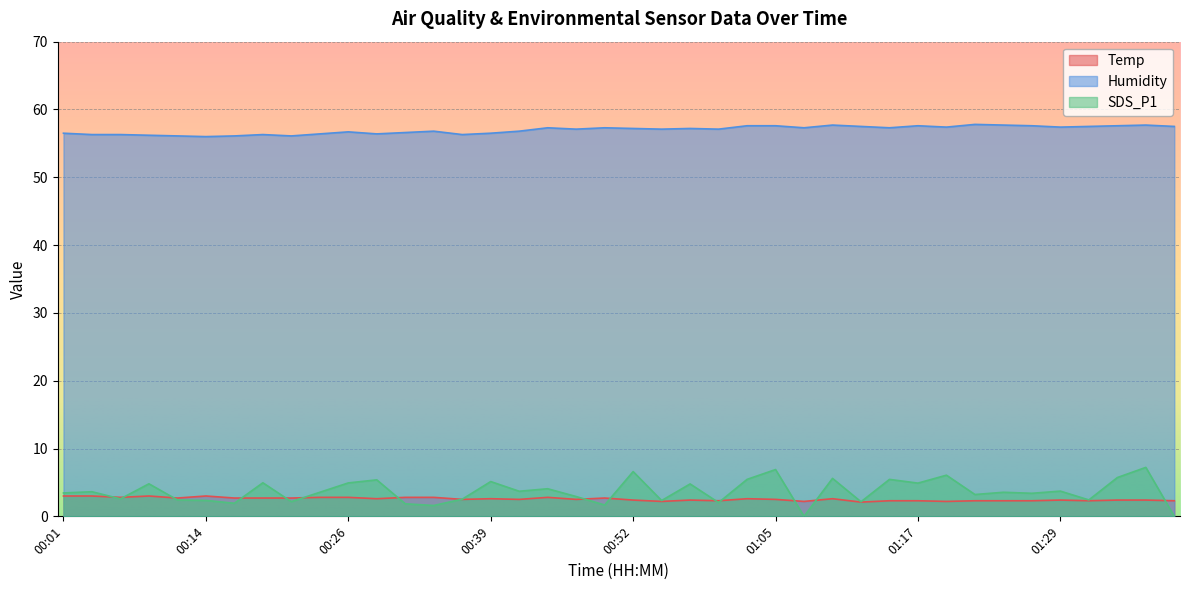

What is the difference between the highest and lowest values at 01:14?

55.0